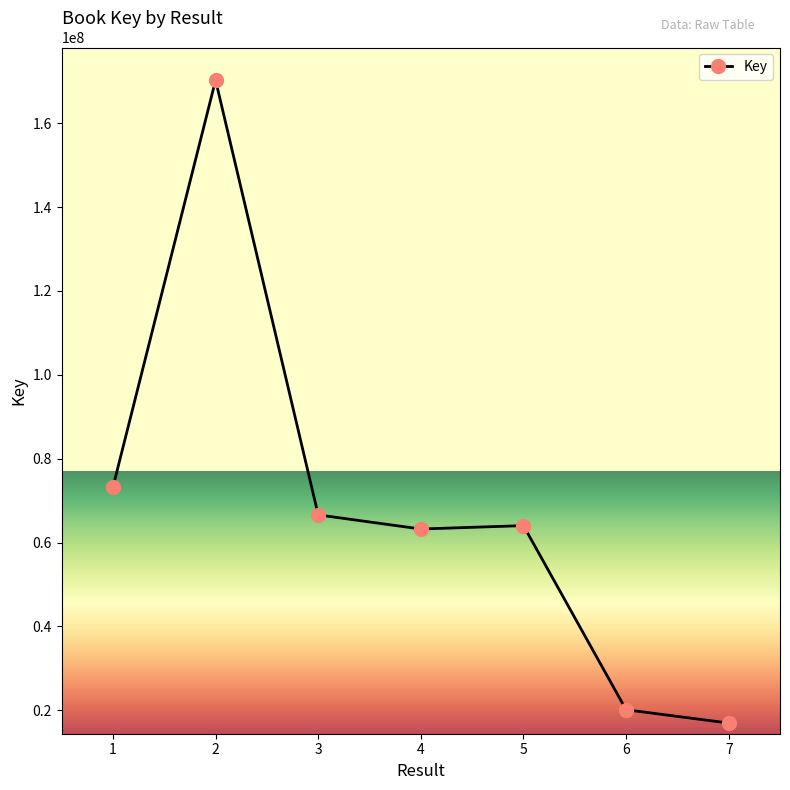

How many values are below 64041335?

3